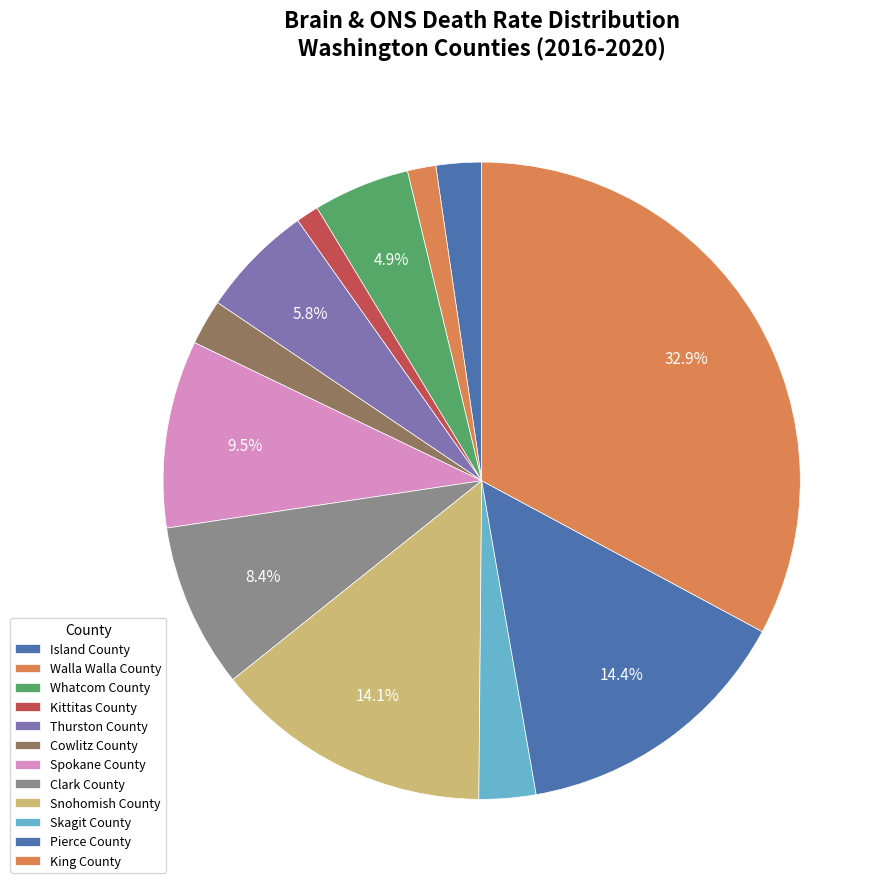

Count the number of slices in the pie.

12